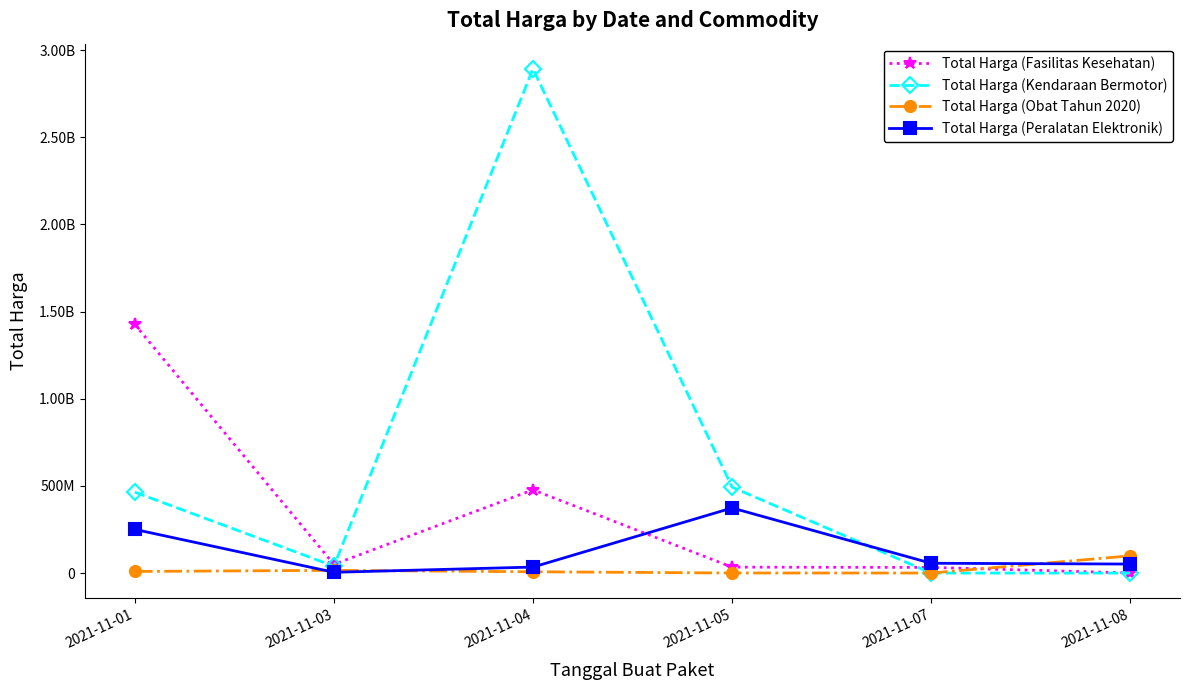

Which series changed the most between 2021-11-03 and 2021-11-08?

Total Harga (Obat Tahun 2020)